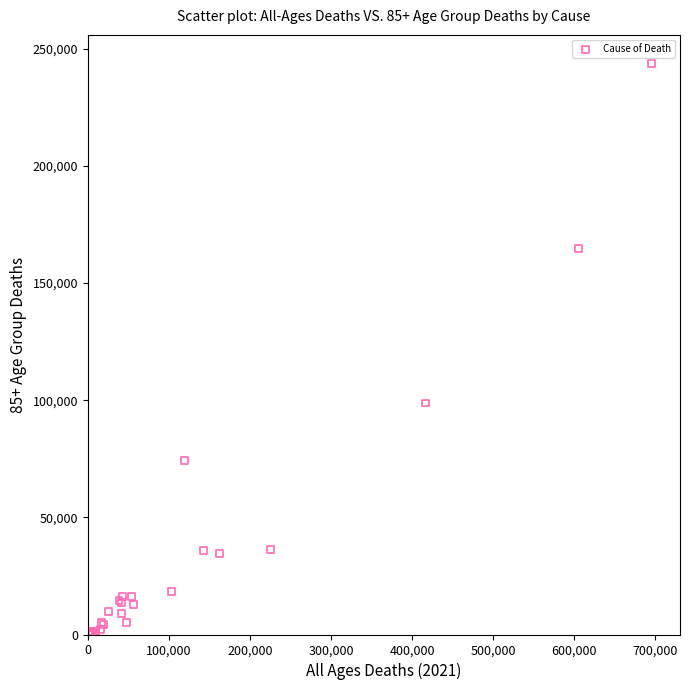

What Y value in the scatter plot is closest to 121908?

98807